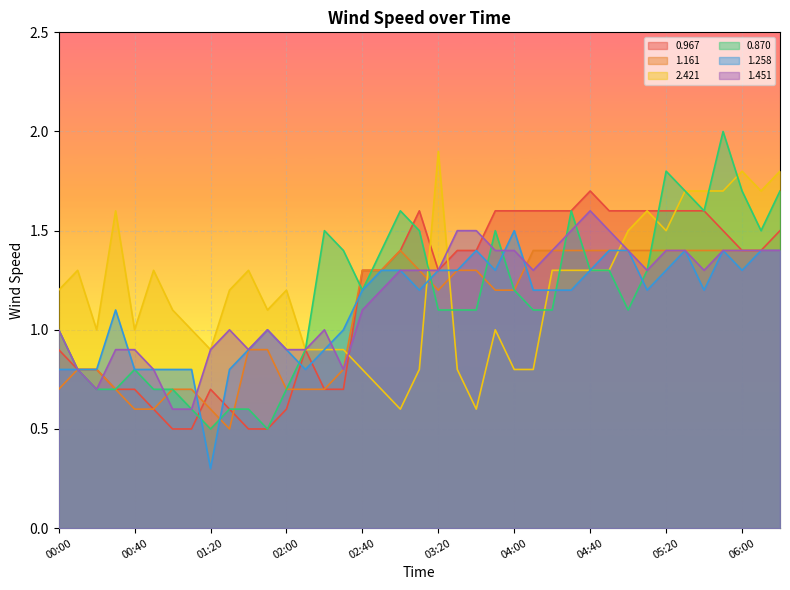

True or false: 0.870 has a value of 0.7 at 02:40.

False